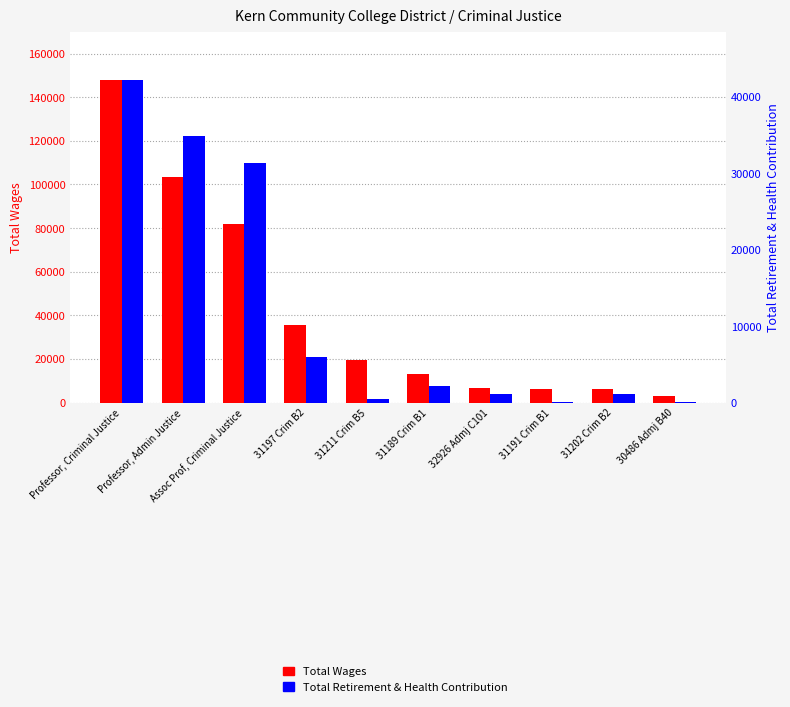

Reading right to left, what are all the values shown in this chart?

Total Wages: 30486 Admj B40=3151	31202 Crim B2=6301	31191 Crim B1=6302	32926 Admj C101=6722	31189 Crim B1=13107	31211 Crim B5=19563	31197 Crim B2=35700	Assoc Prof, Criminal Justice=81881	Professor, Admin Justice=103312	Professor, Criminal Justice=147865
Total Retirement & Health Contribution: 30486 Admj B40=66	31202 Crim B2=1077	31191 Crim B1=132	32926 Admj C101=1150	31189 Crim B1=2187	31211 Crim B5=411	31197 Crim B2=5957	Assoc Prof, Criminal Justice=31341	Professor, Admin Justice=34904	Professor, Criminal Justice=42198